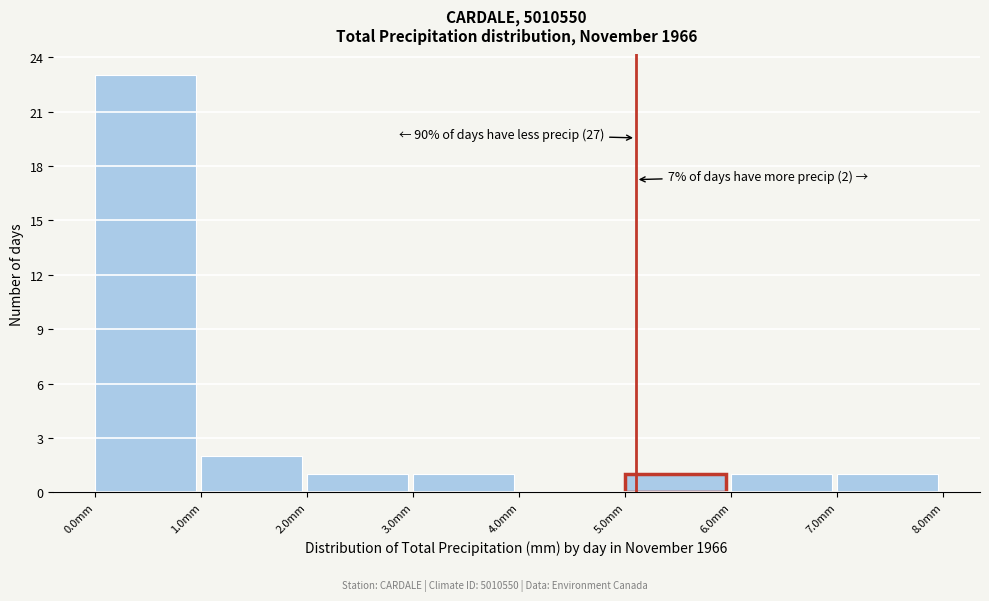

Over which range of the x-axis is the bar tallest?

0 to 1